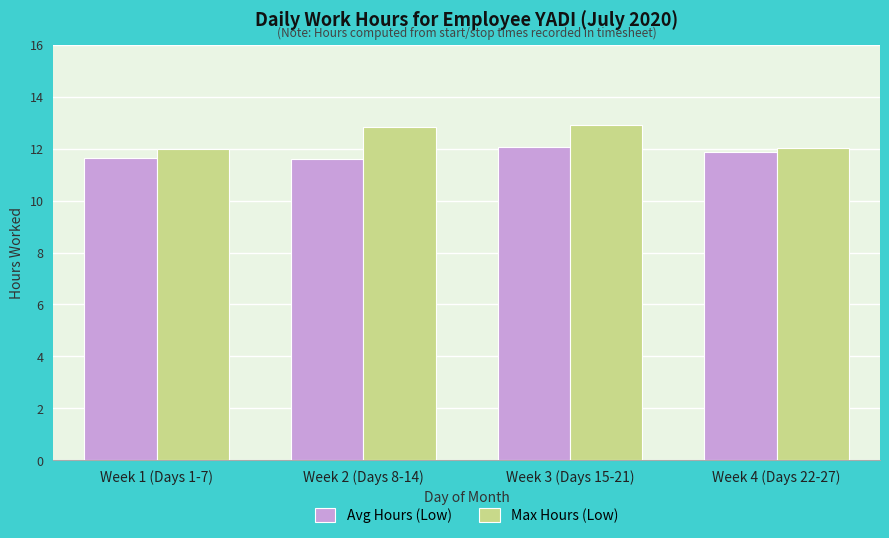

The Max Hours (Low) series shows 17.1 at Week 3 (Days 15-21). True or false?

False